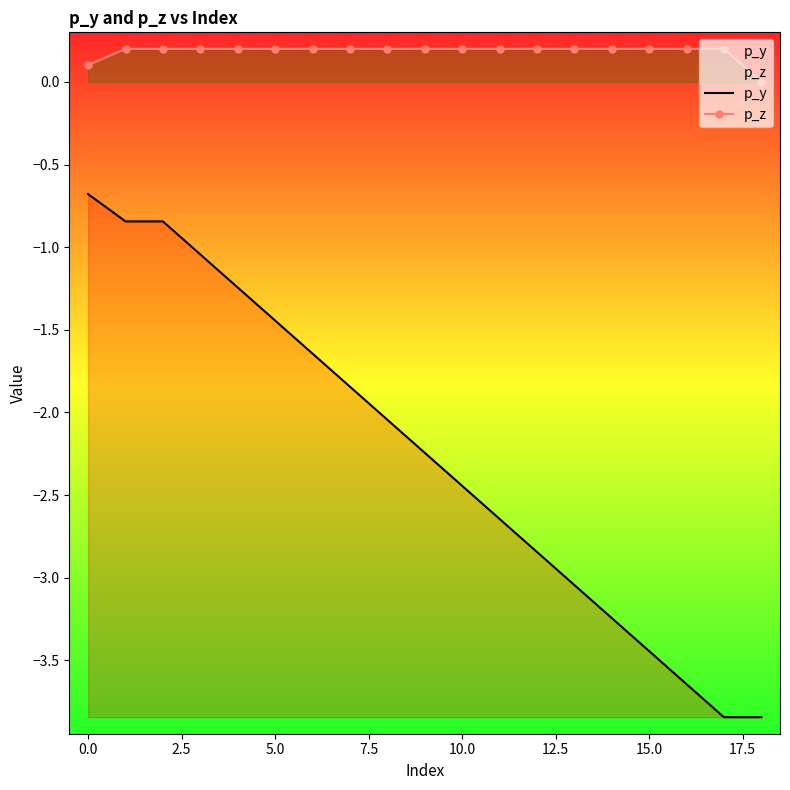

What is the difference between the maximum and minimum values in the p_y series?

3.2